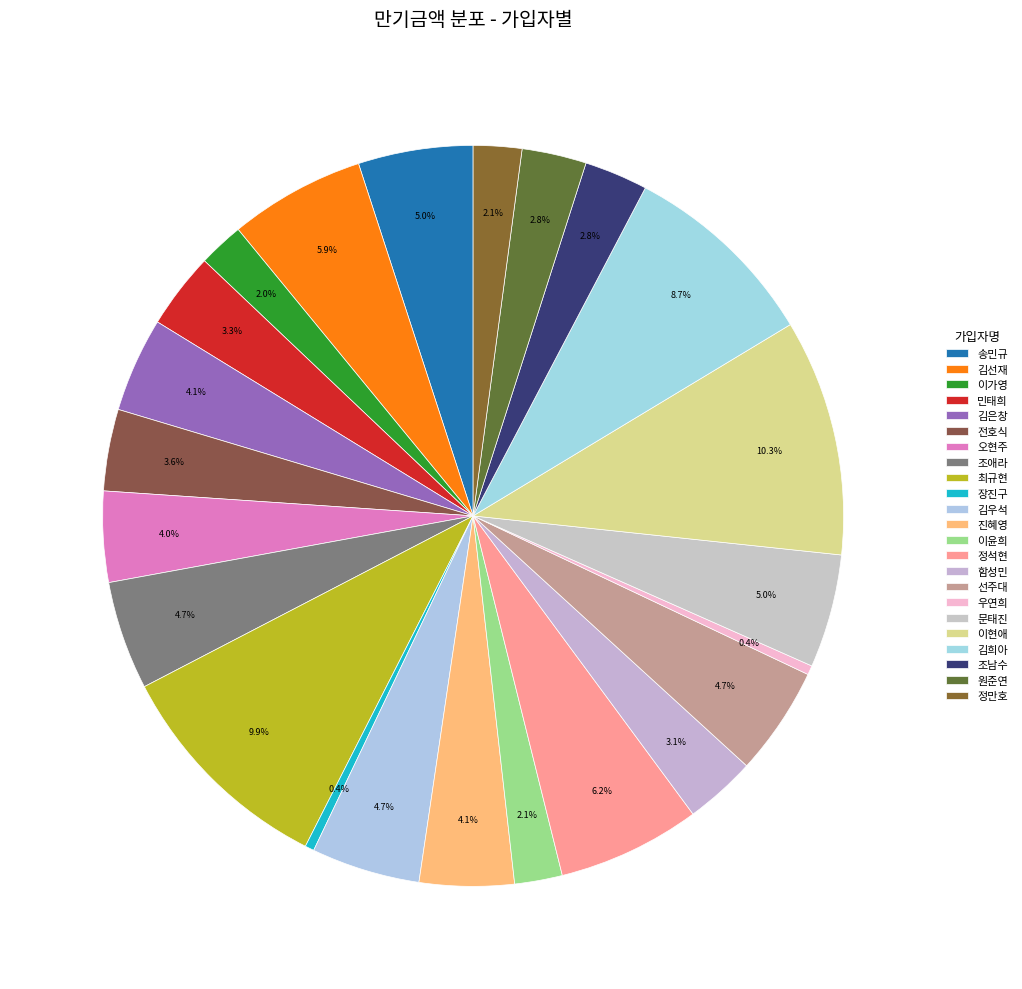

What percentage is the 문태진 slice, to the nearest percent?

5%